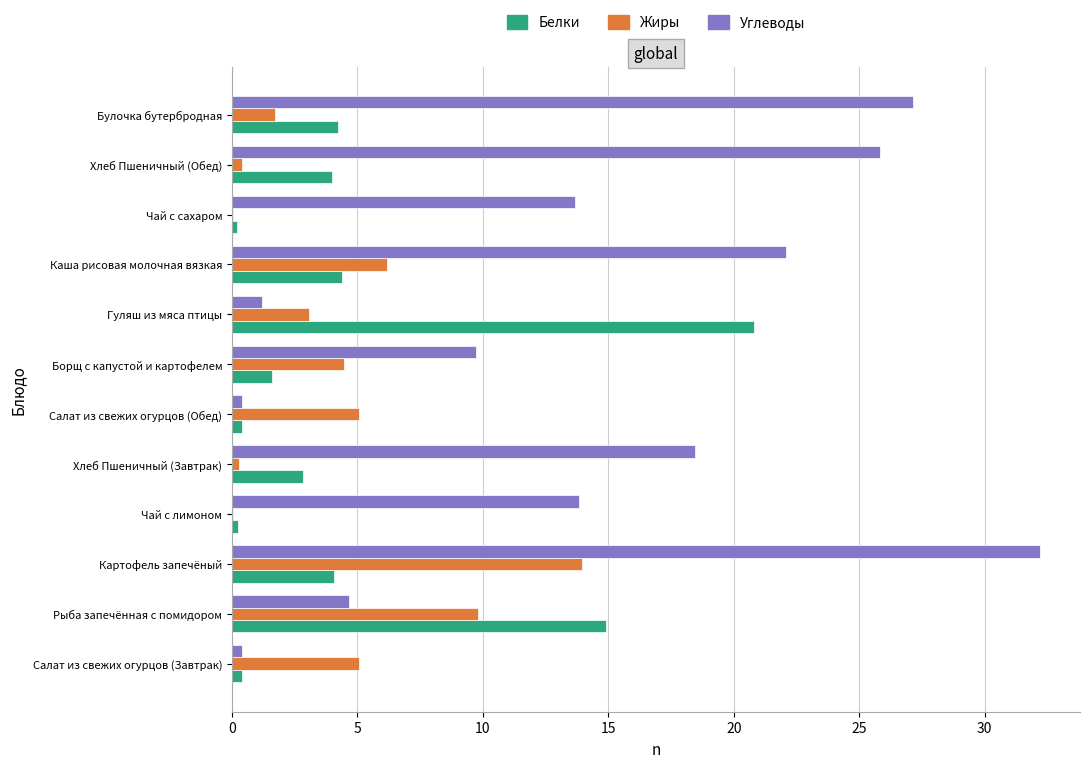

What is the approximate value of Углеводы at Рыба запечённая с помидором?

4.7